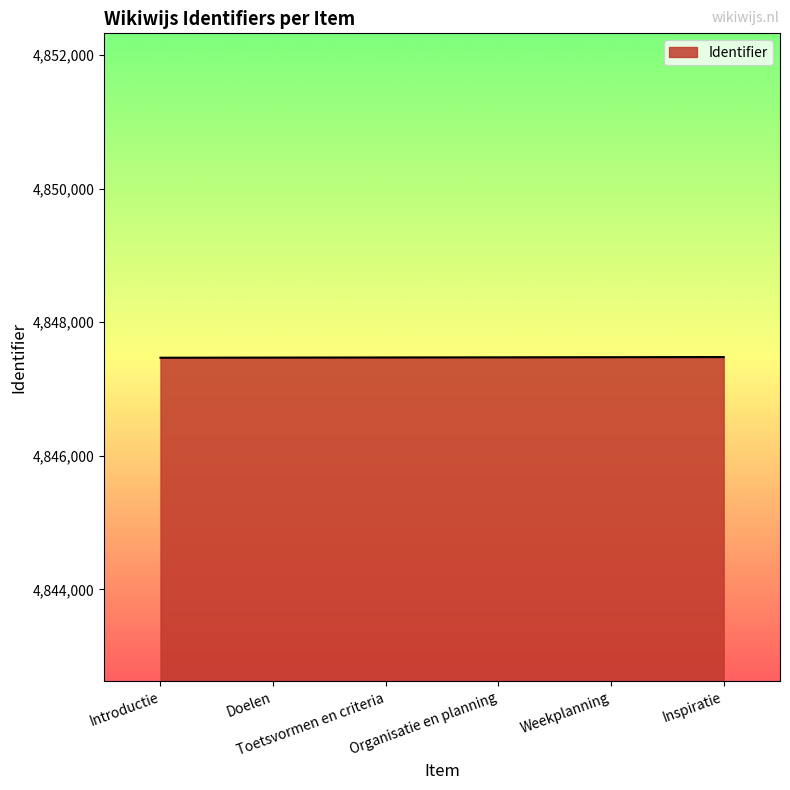

Read the value at Inspiratie.

4847479